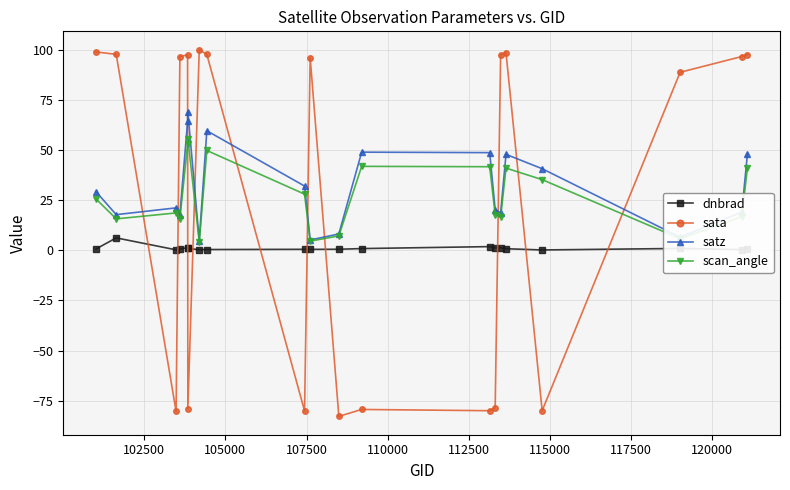

At how many categories does at least one series exceed 83?

12